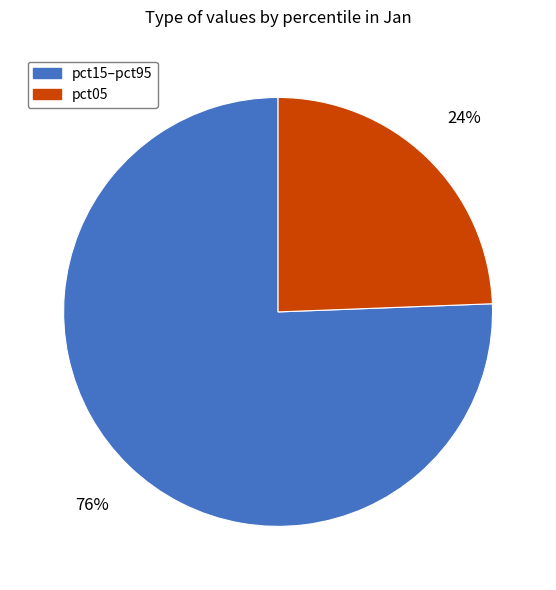

Is there a majority slice in this chart?

Yes